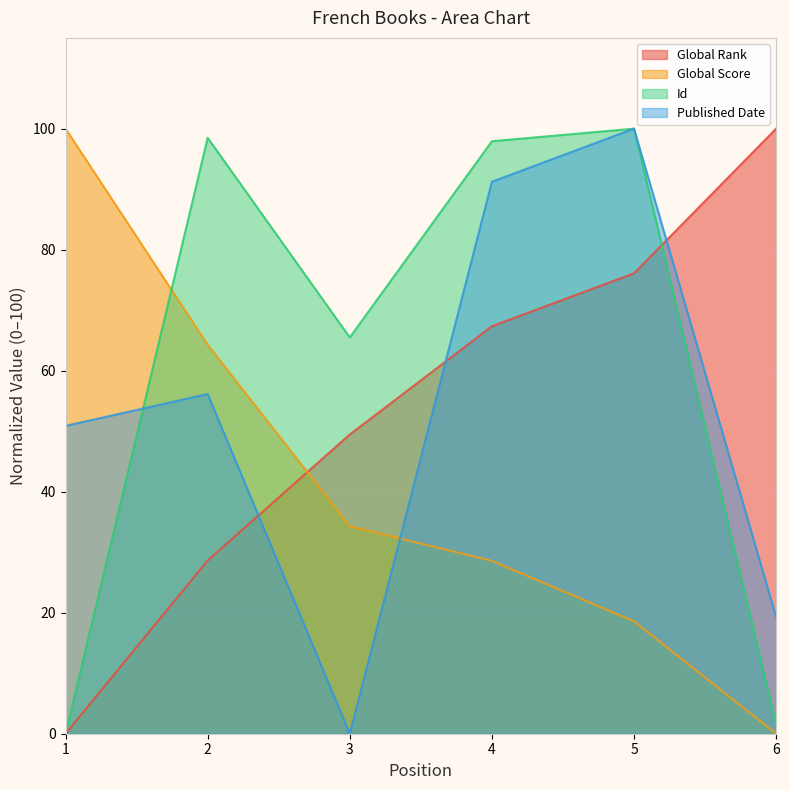

Is the value of Global Rank at 4 greater than the value of Global Score at 2?

Yes